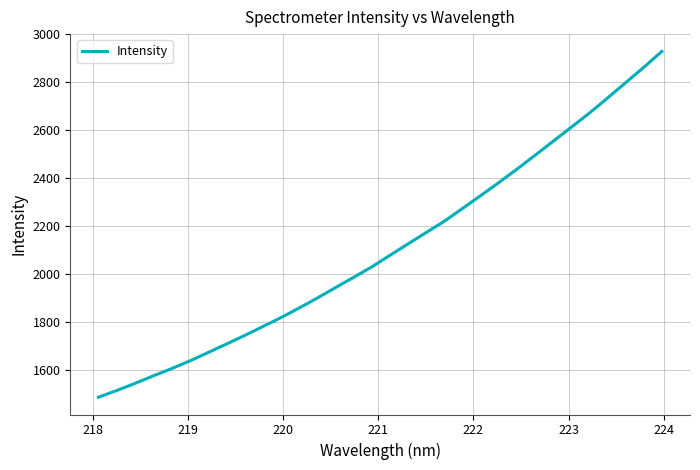

What is the maximum value shown in the chart?

2929.1